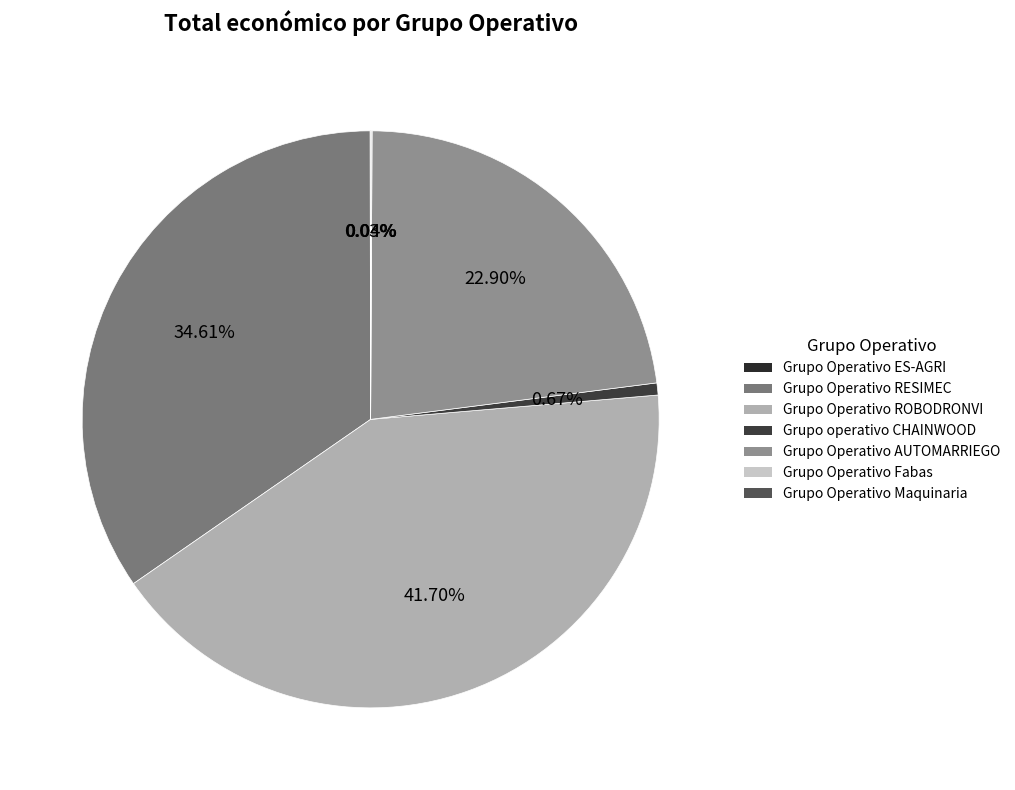

How many segments does this pie chart have?

7